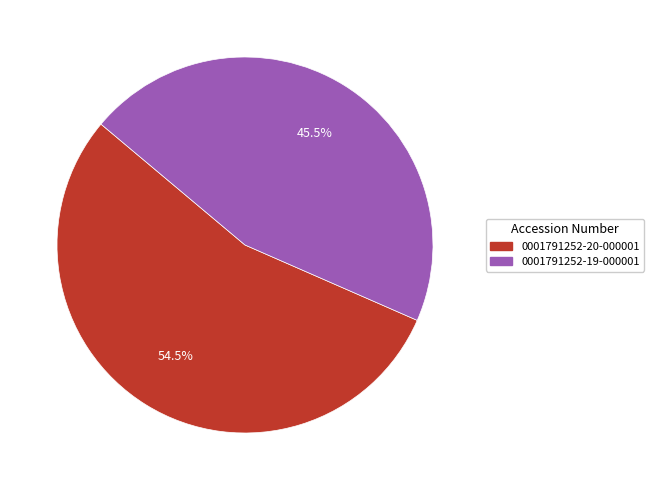

To the nearest percent, what is the difference between the largest and smallest slice percentages?

9%